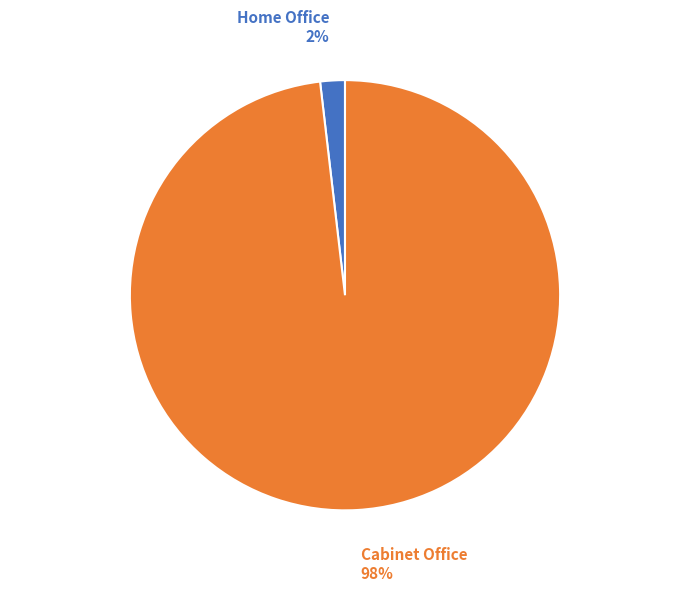

Is it true that Home Office is 13% of the pie?

False